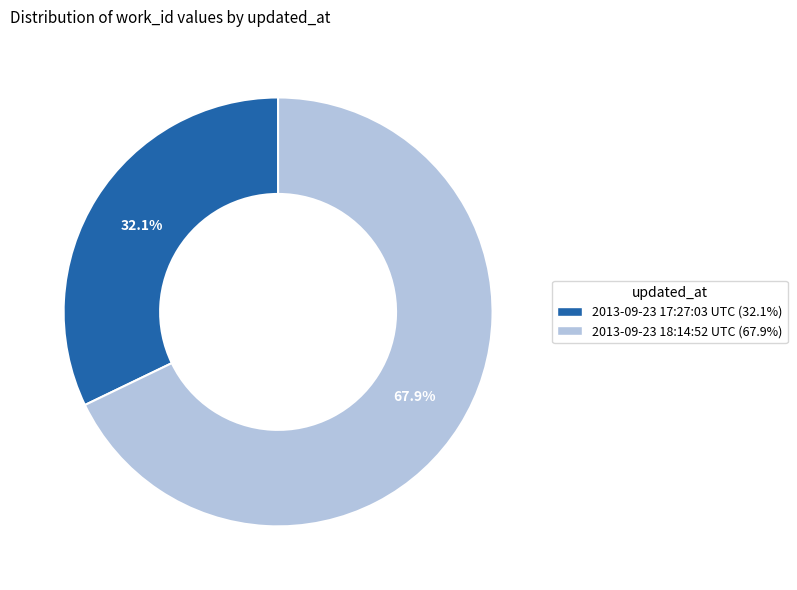

Which slice represents more than half of the pie?

2013-09-23 18:14:52 UTC